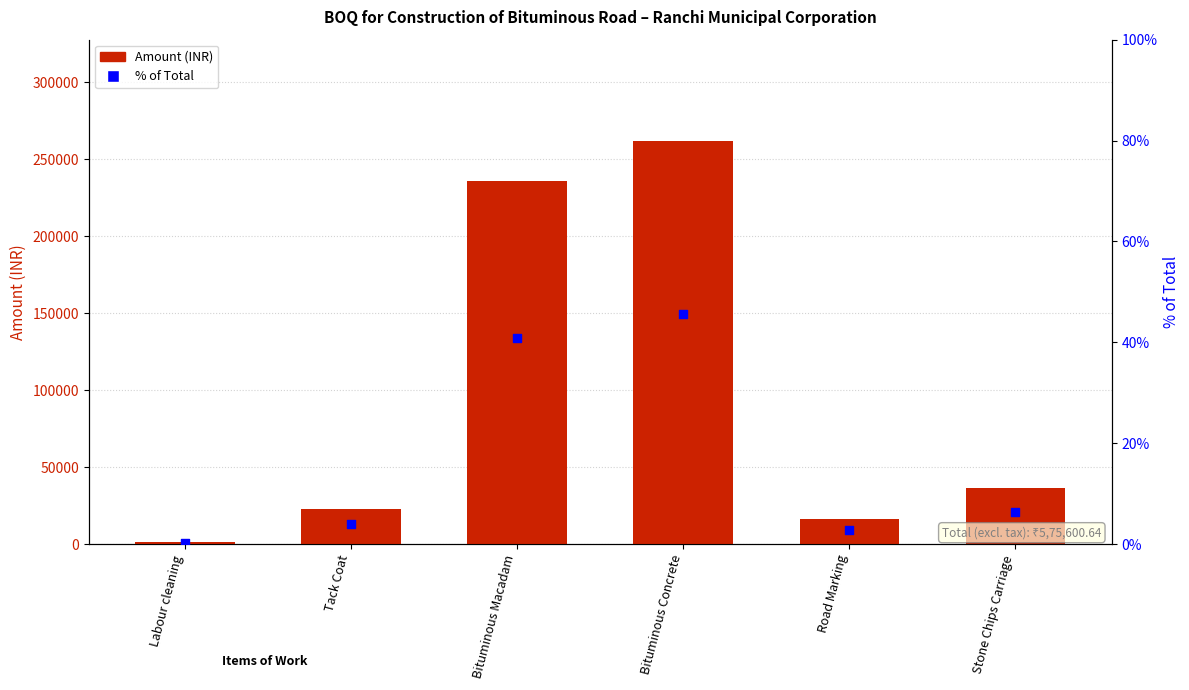

Is the value of % of Total at Tack Coat greater than the value of Amount (INR) at Tack Coat?

No